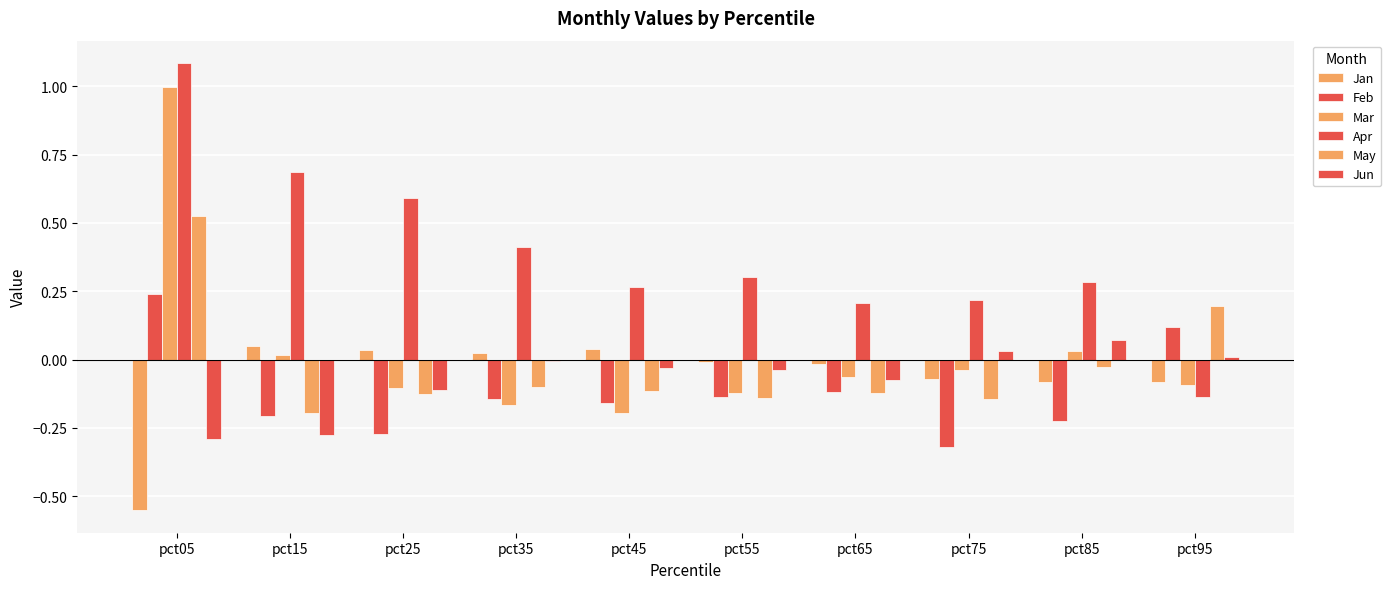

Count the number of data series in this chart.

6